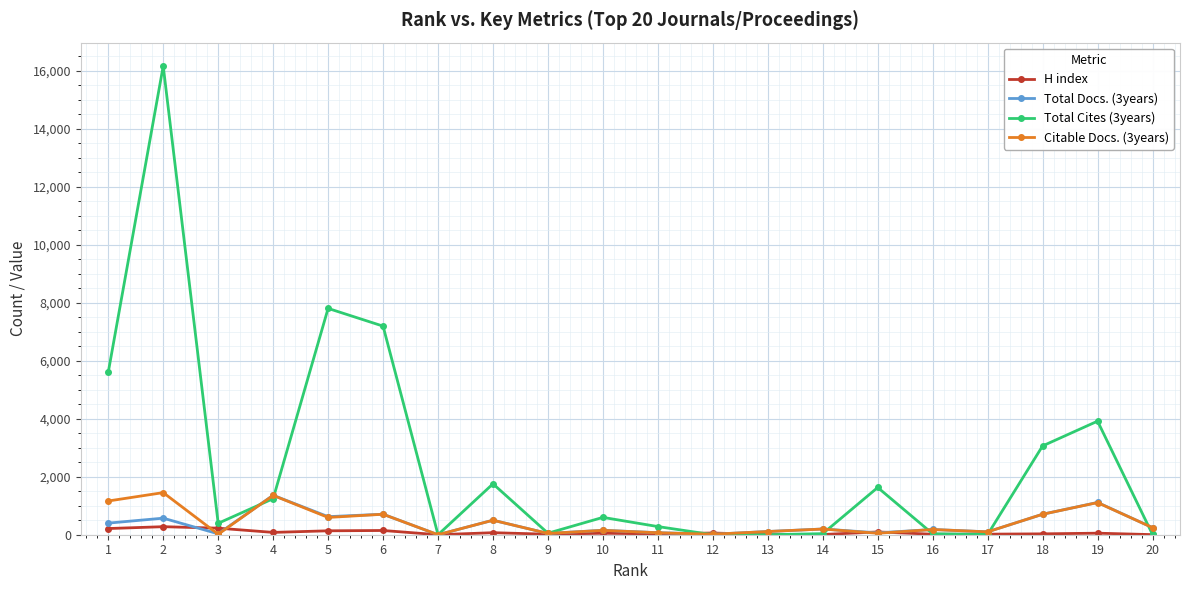

At which category is the sum across all series the highest?

2